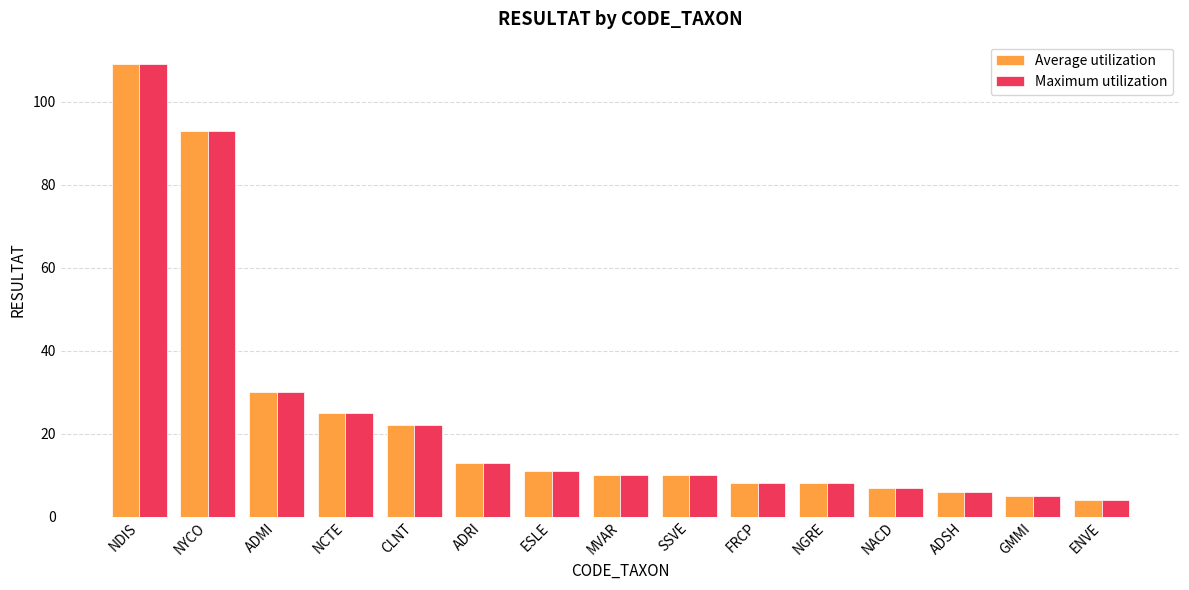

What is the total value across all series at ENVE?

8